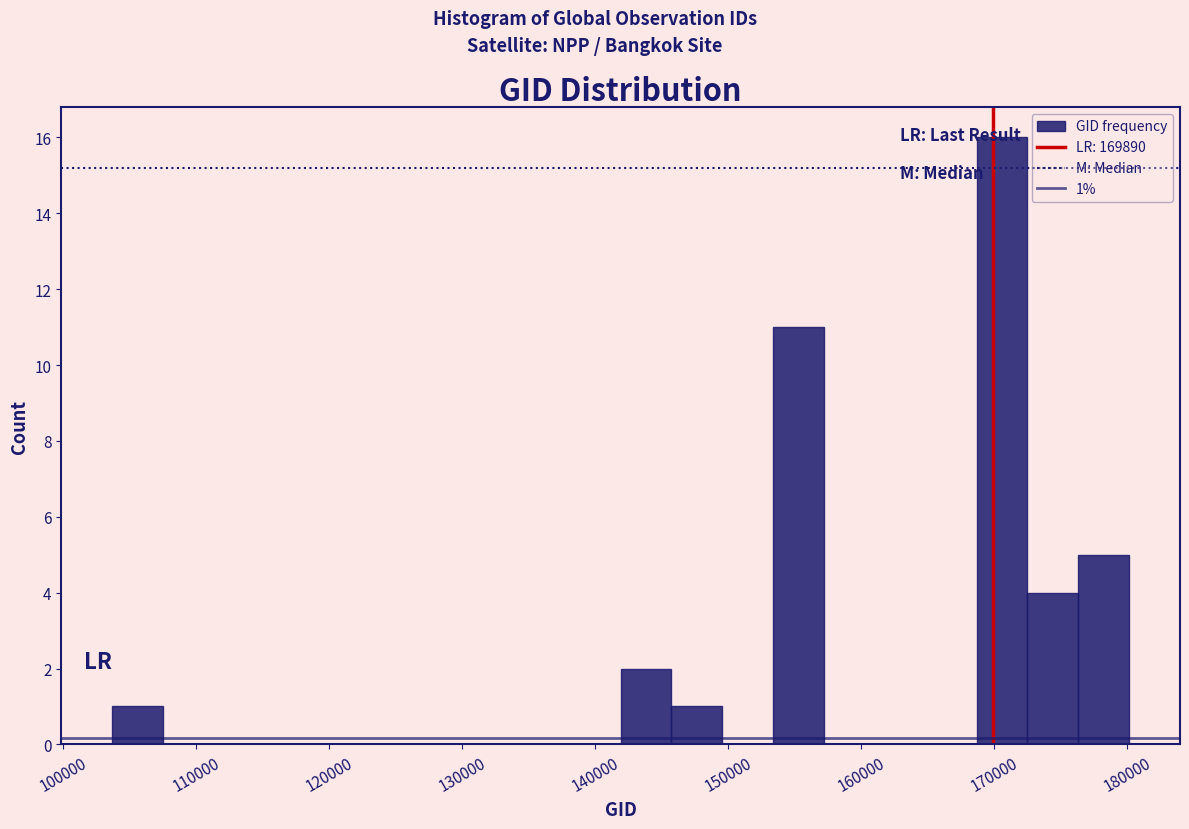

Around what value on the x-axis is the tallest bar? Give the approximate position of its centre, as read against the axis.

171000